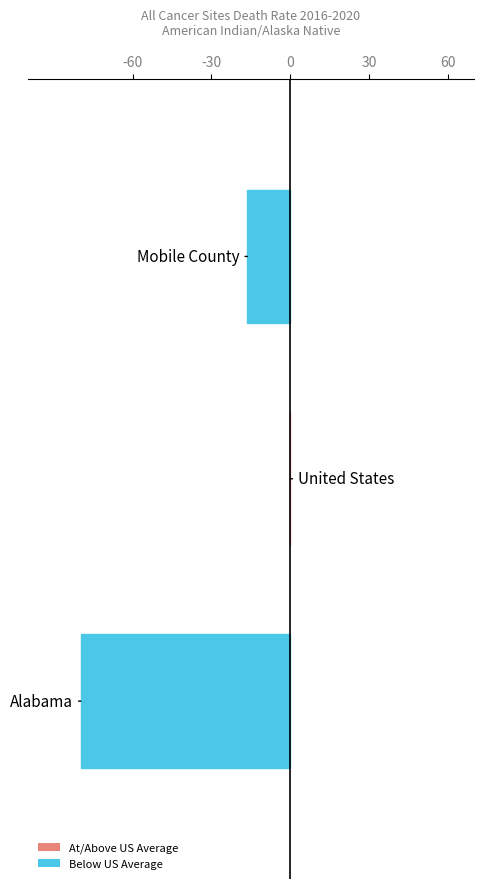

What is the difference between the maximum and minimum values?

63.4